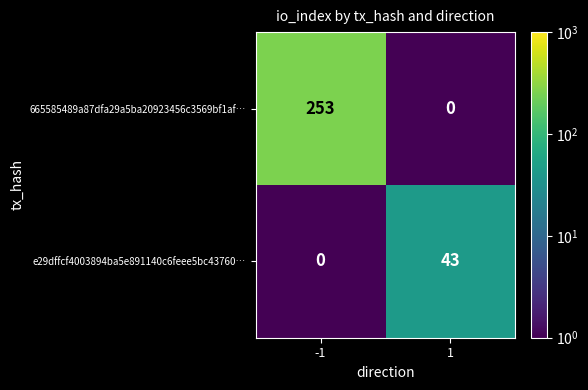

At how many categories does at least one series exceed 70?

1